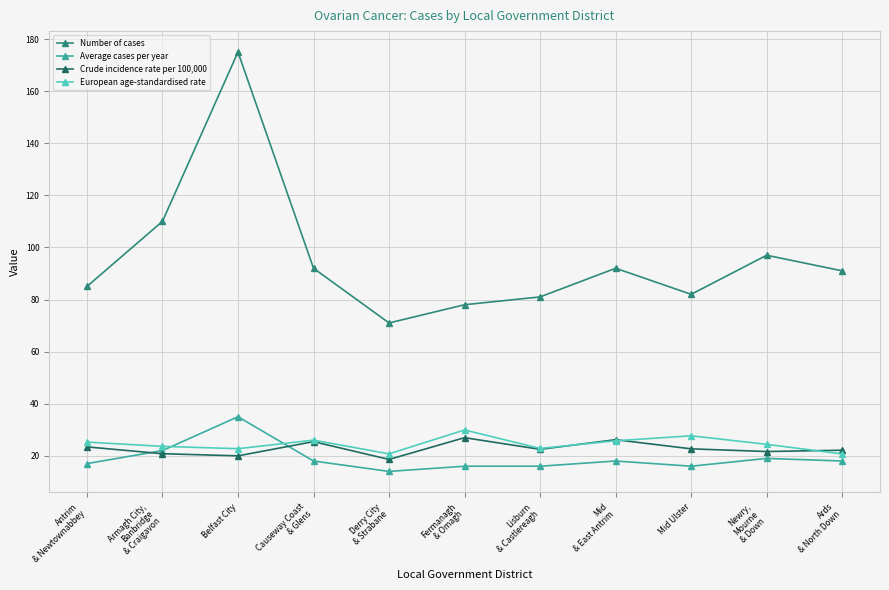

Count the number of categories in the chart.

11